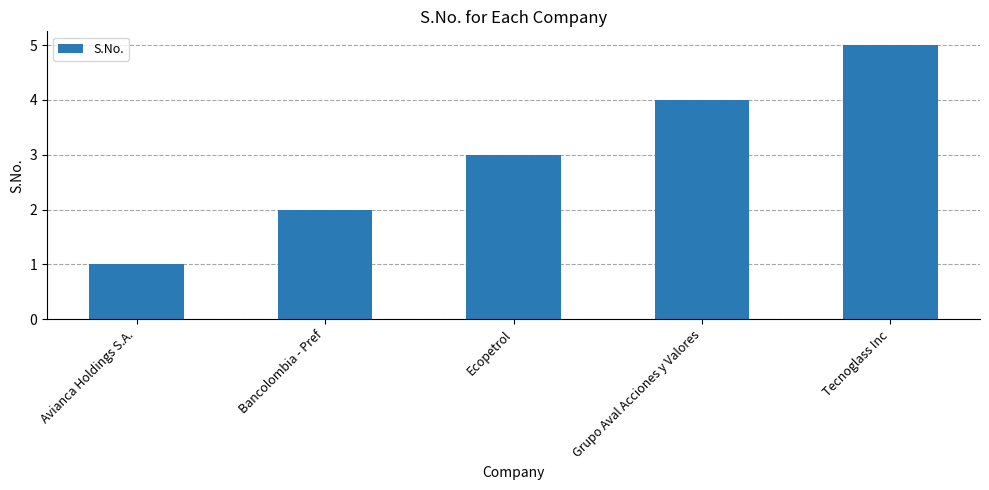

Reading right to left, what are all the values shown in this chart?

5	4	3	2	1